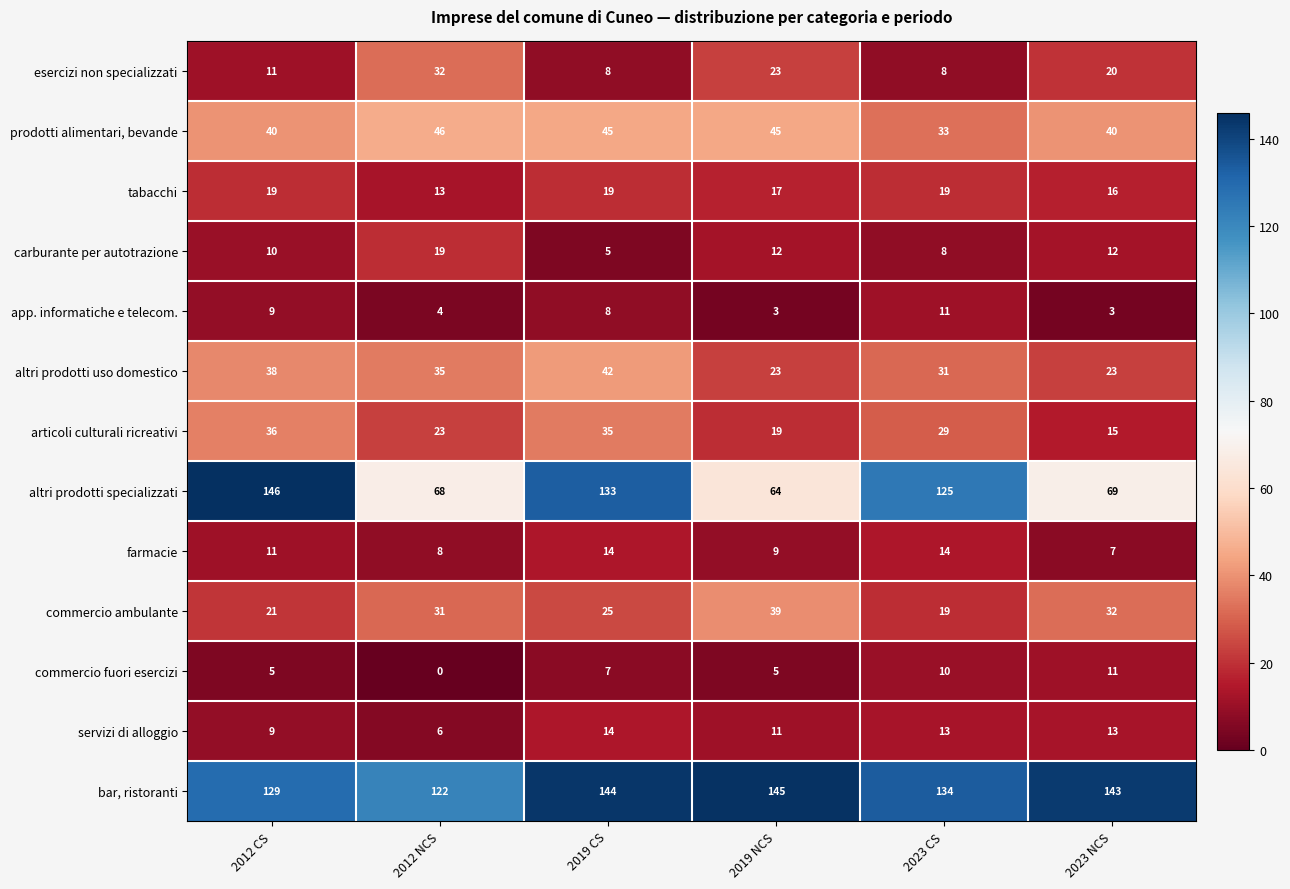

What is the sum of all altri prodotti uso domestico values?

192